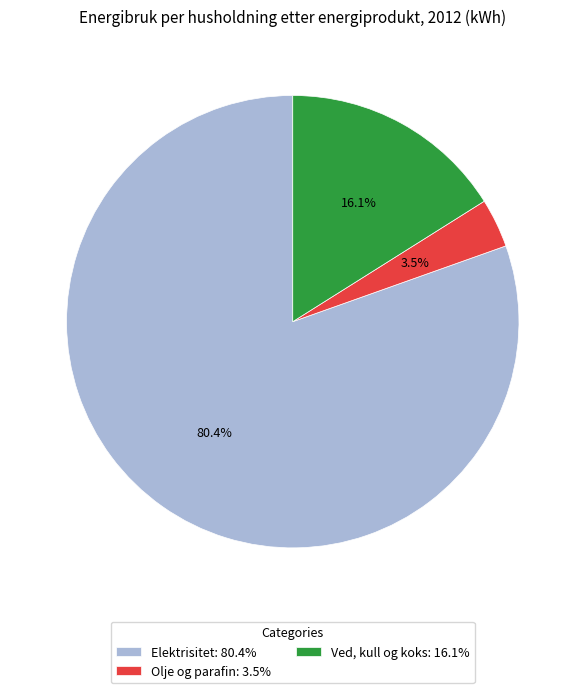

What percentage do Elektrisitet: 80.4% and Ved, kull og koks: 16.1% together represent?

96.5%